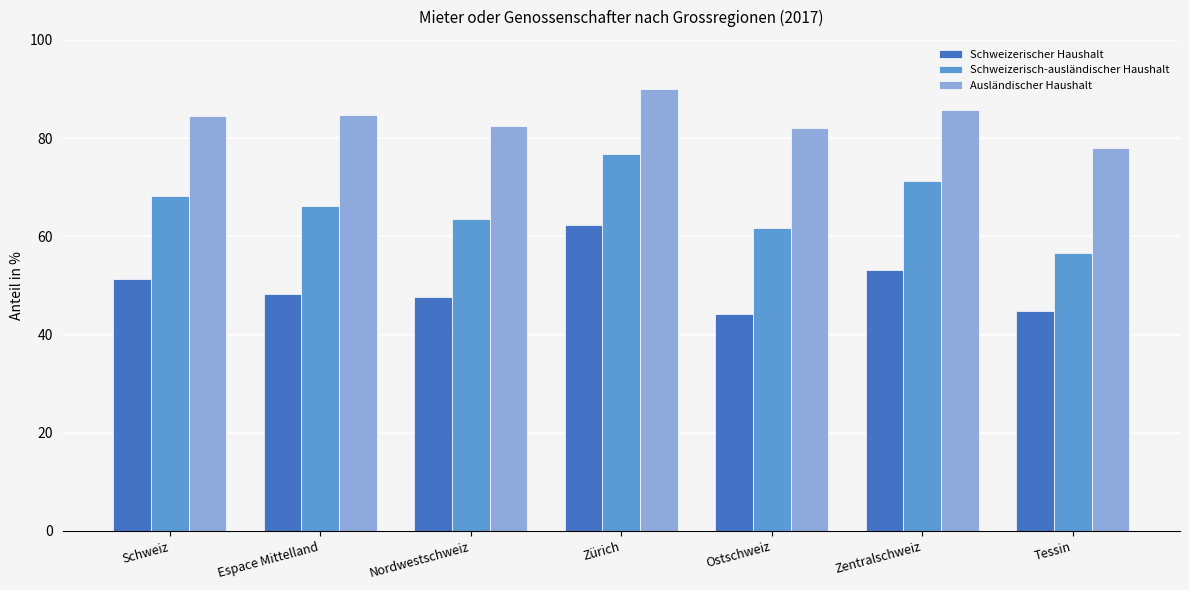

Which series changed the most between Zürich and Tessin?

Schweizerisch-ausländischer Haushalt